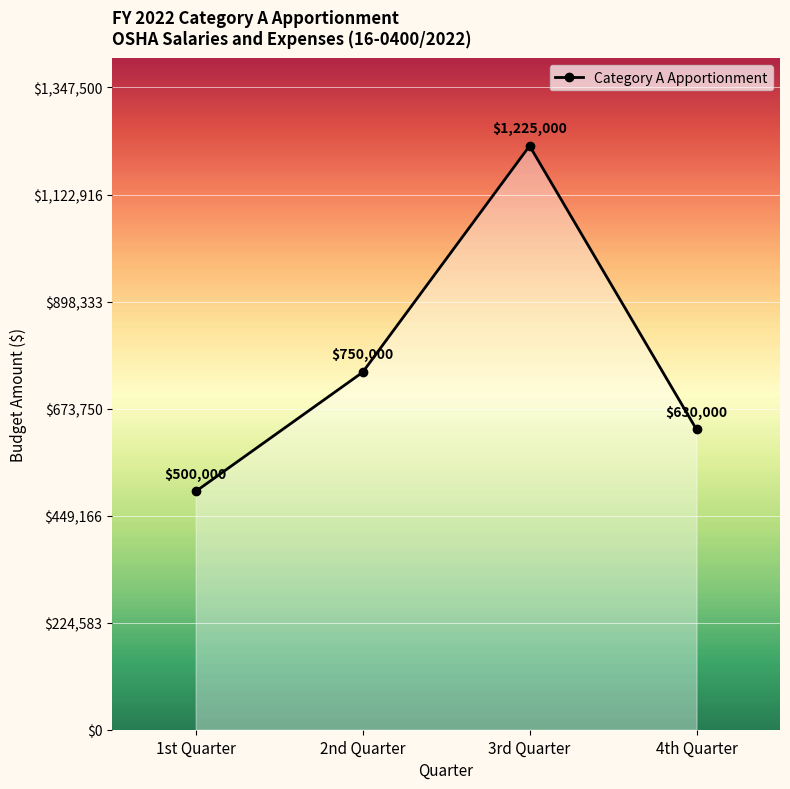

What is the change in value from 2nd Quarter to 4th Quarter?

-120000